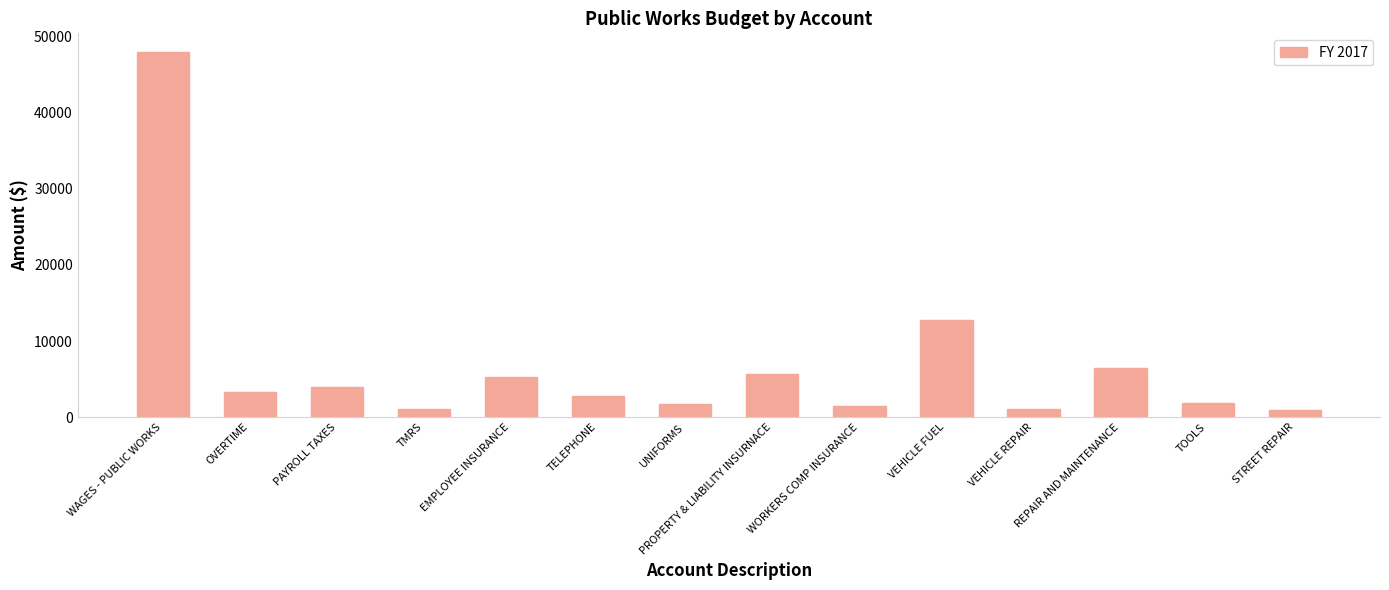

What is the minimum value shown in the chart?

879.0